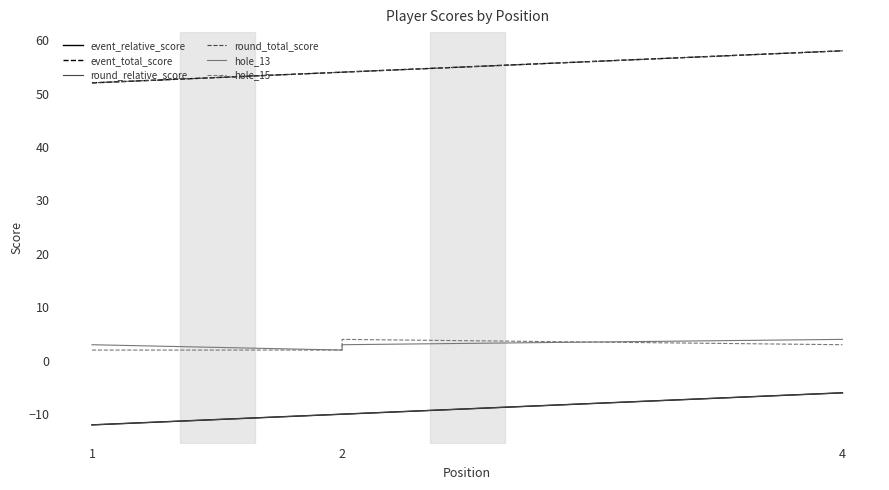

True or false: round_total_score has a value of 80 at 2.

False